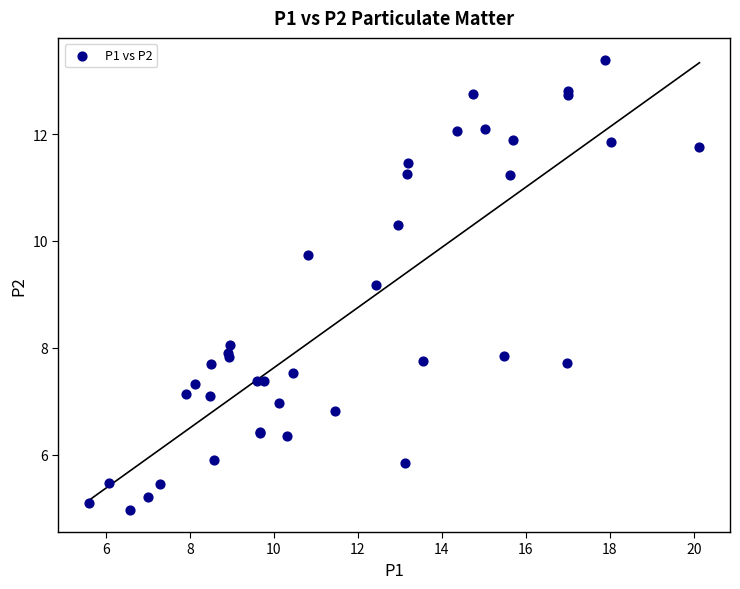

What Y value in the scatter plot is closest to 9?

9.2